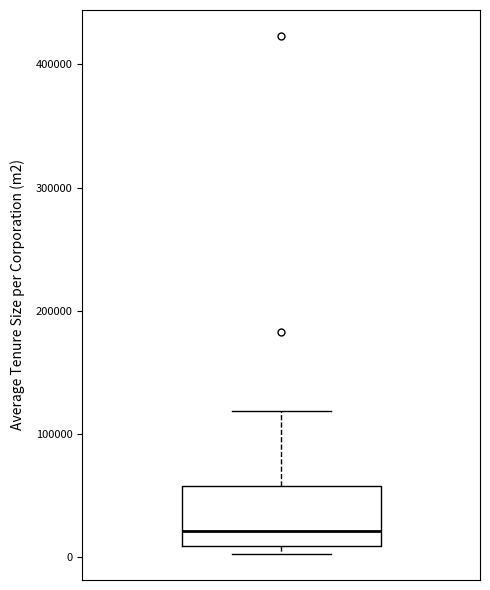

Transcribe this box plot: give where the median line is, the range the box spans, and where the two whiskers end, as read against the y-axis. The values are not printed on the chart, so give them approximately, as read against the axis.

median 20000, box 10000 to 60000, whiskers 0 to 120000